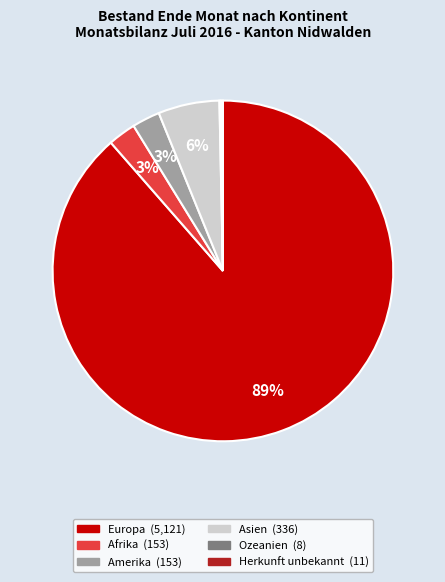

Which slice is the largest?

Europa